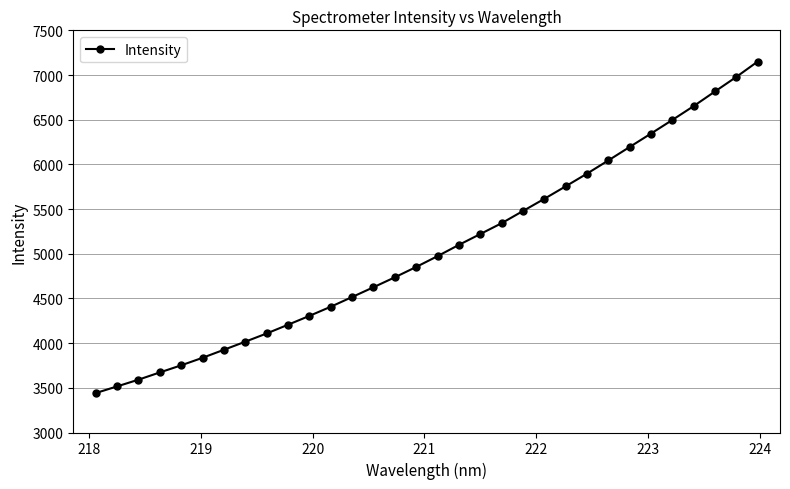

What is the value of the 3rd point from the left?

3590.9